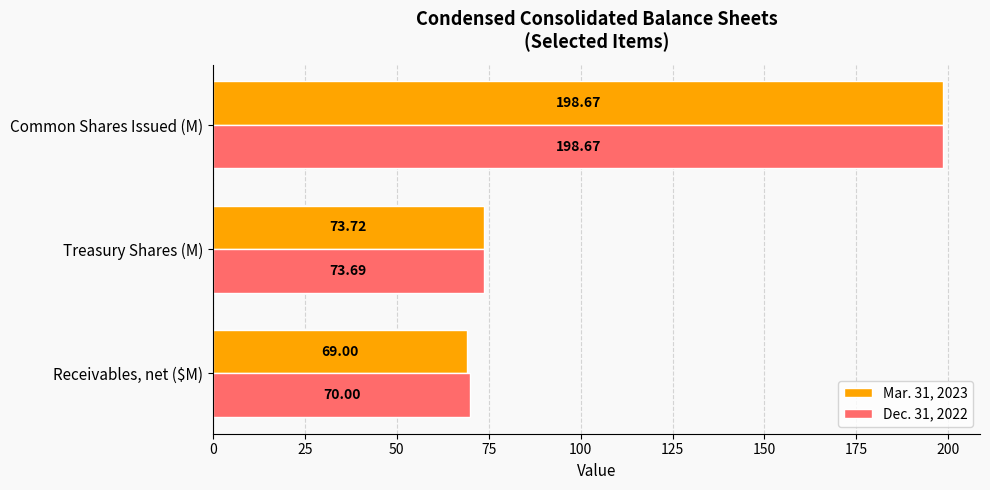

What are all the series names shown in the legend?

Mar. 31, 2023, Dec. 31, 2022